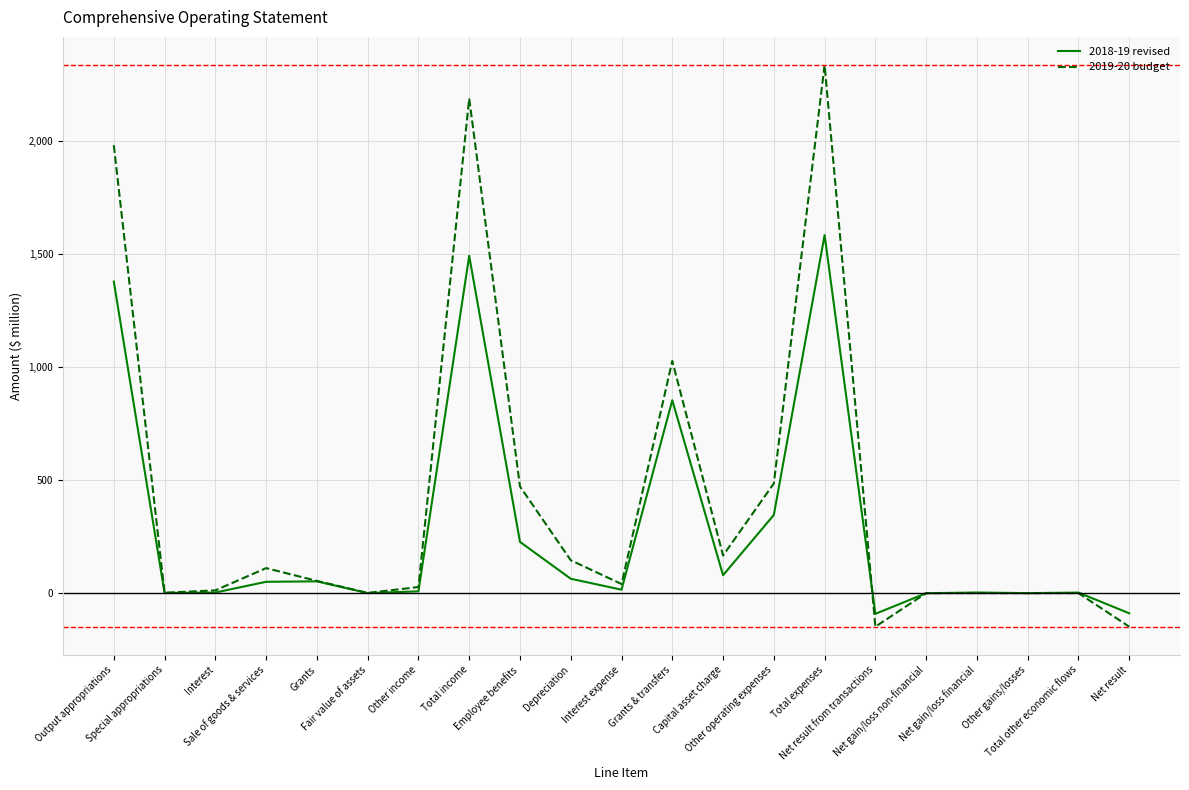

Which series has the largest total across all categories?

2019-20 budget